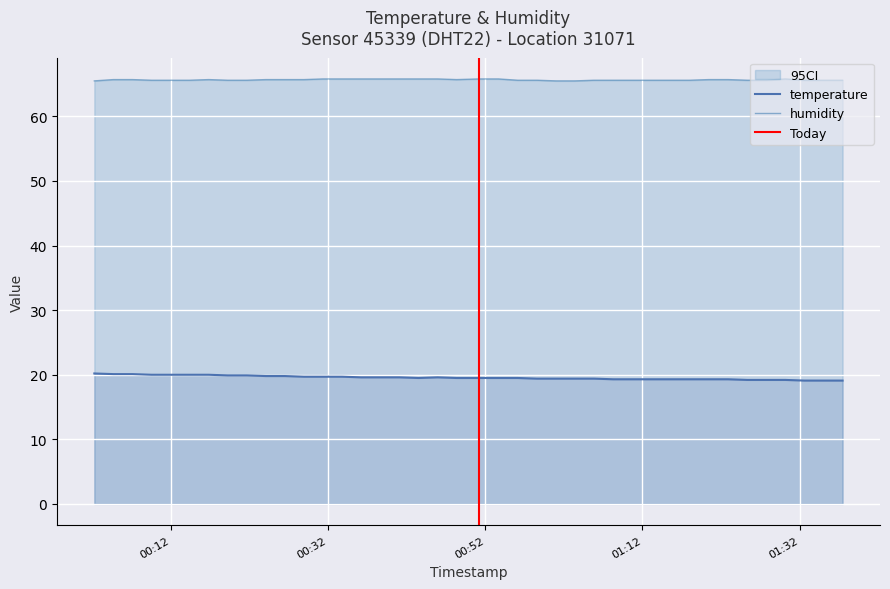

At 2023-02-08T01:35:03, list the series in order from largest to smallest.

humidity, temperature